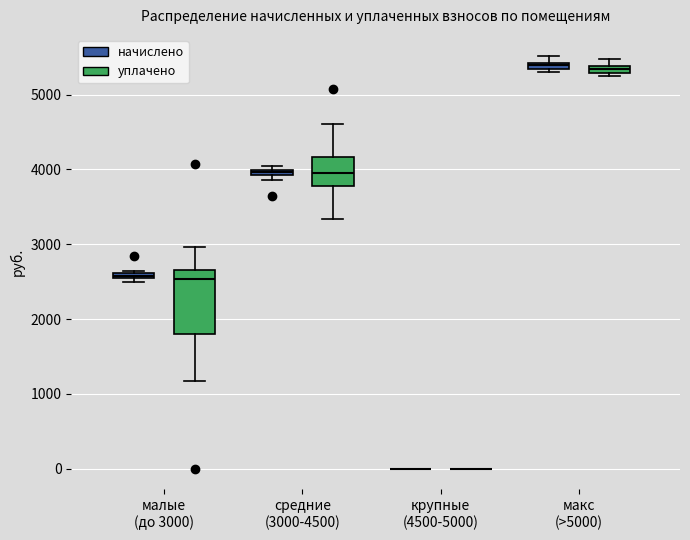

Comparing the boxes themselves (not the whiskers), which one is the tallest?

малые (до 3000) (уплачено)